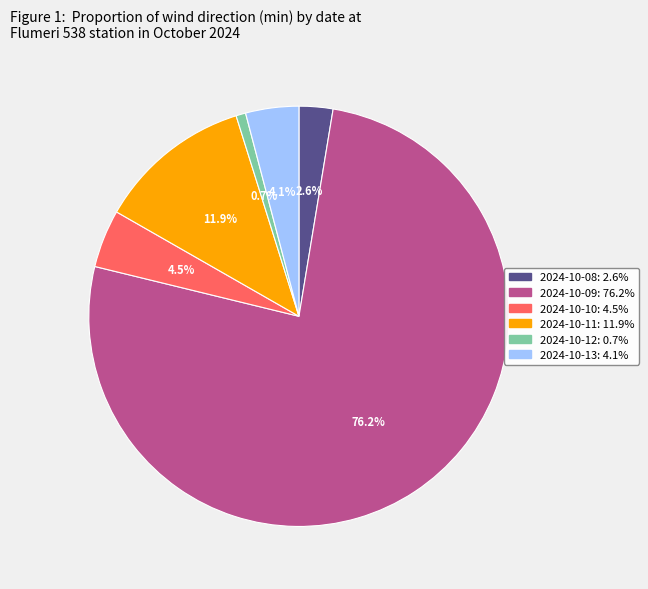

Does any single category account for the majority?

Yes